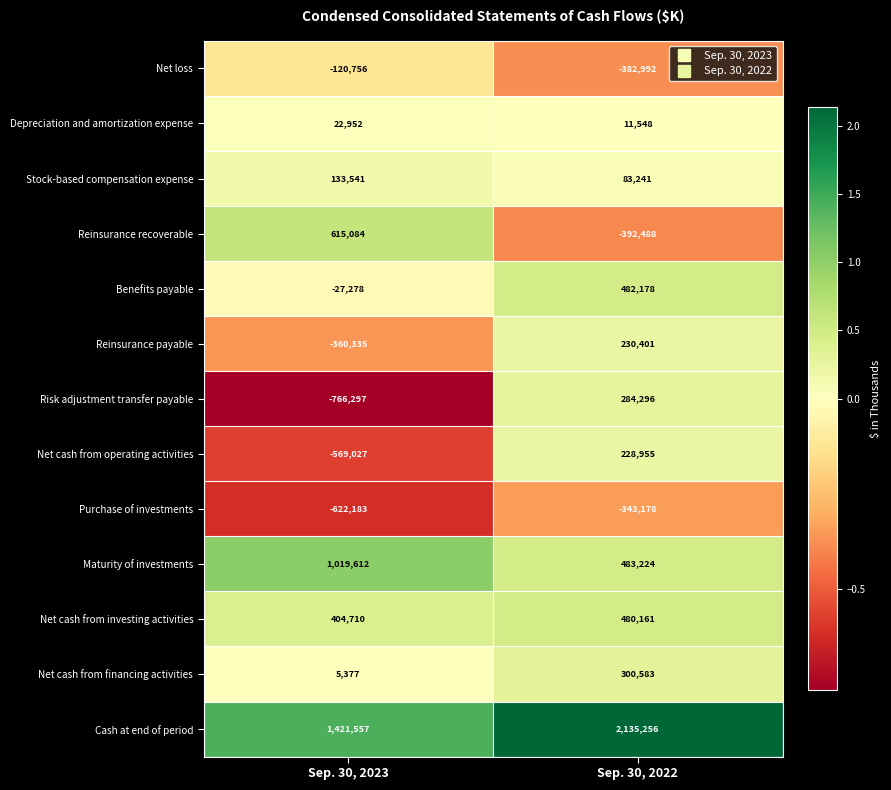

The Depreciation and amortization expense series shows 16723 at Sep. 30, 2022. True or false?

False